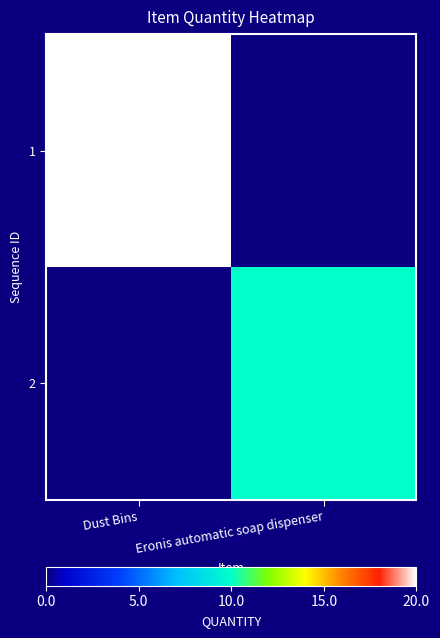

At how many categories does at least one series exceed 18?

1